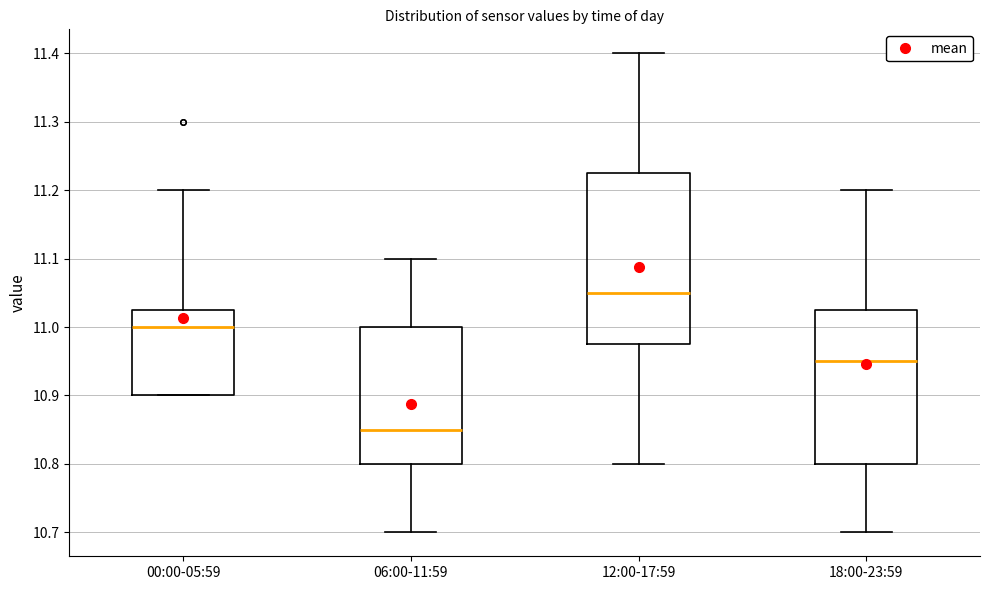

Reading left to right, read every box against the y-axis: the position of its median line, the range the box covers, and the ends of its whiskers. The values are not printed on the chart, so give them approximately, as read against the axis.

00:00-05:59: median 11.00, box 10.90 to 11.03, whiskers 10.90 to 11.20
06:00-11:59: median 10.85, box 10.80 to 11.00, whiskers 10.70 to 11.10
12:00-17:59: median 11.05, box 10.98 to 11.23, whiskers 10.80 to 11.40
18:00-23:59: median 10.95, box 10.80 to 11.03, whiskers 10.70 to 11.20